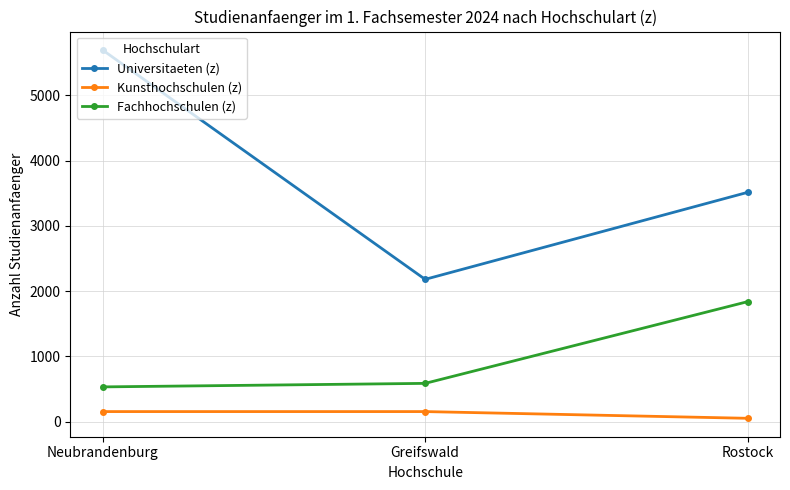

Which category has the highest value in the Universitaeten (z) series?

Neubrandenburg